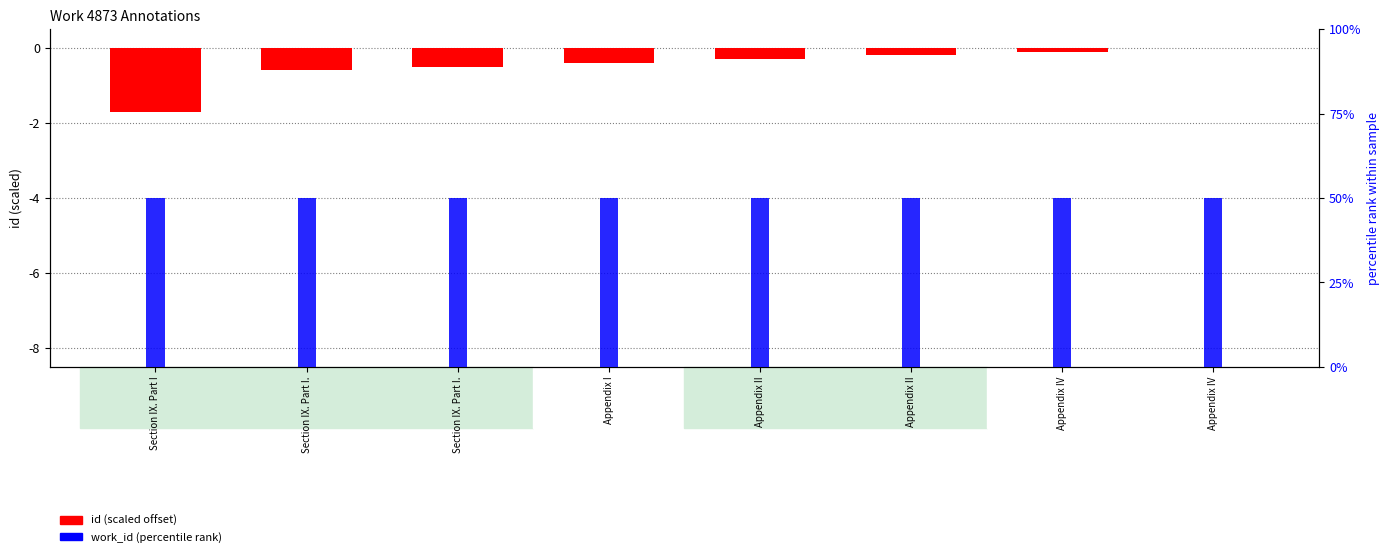

Where is id (scaled offset) nearest to the value 0?

Appendix IV